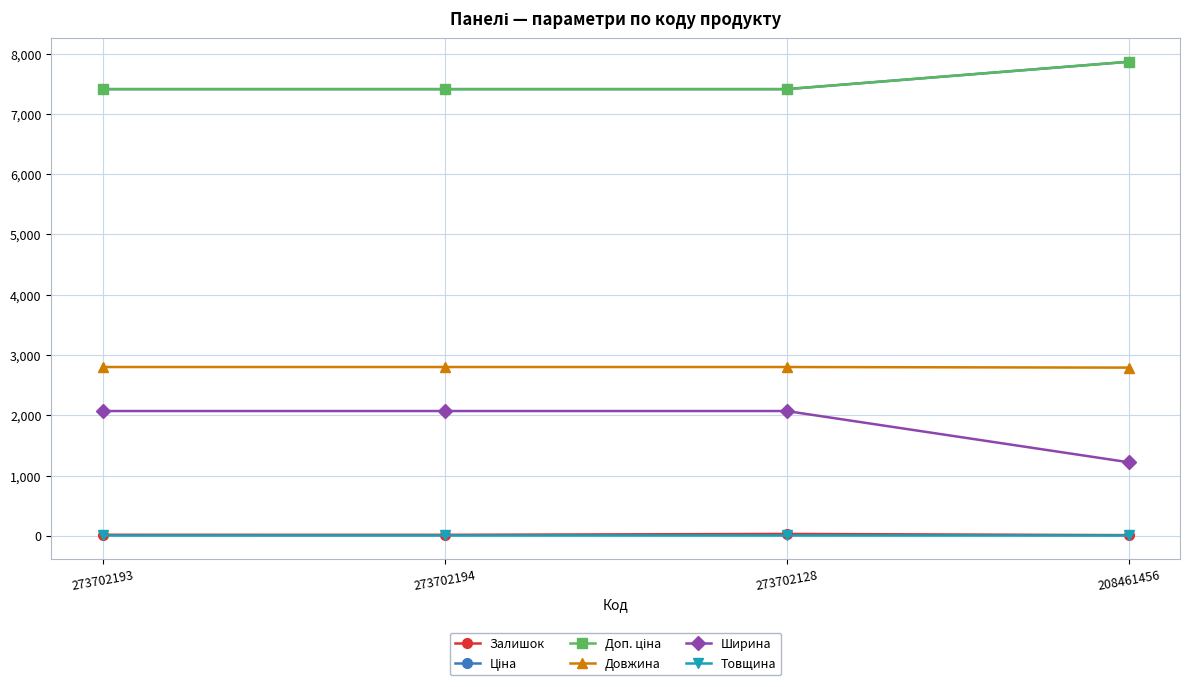

Does the chart have visible grid lines?

Yes